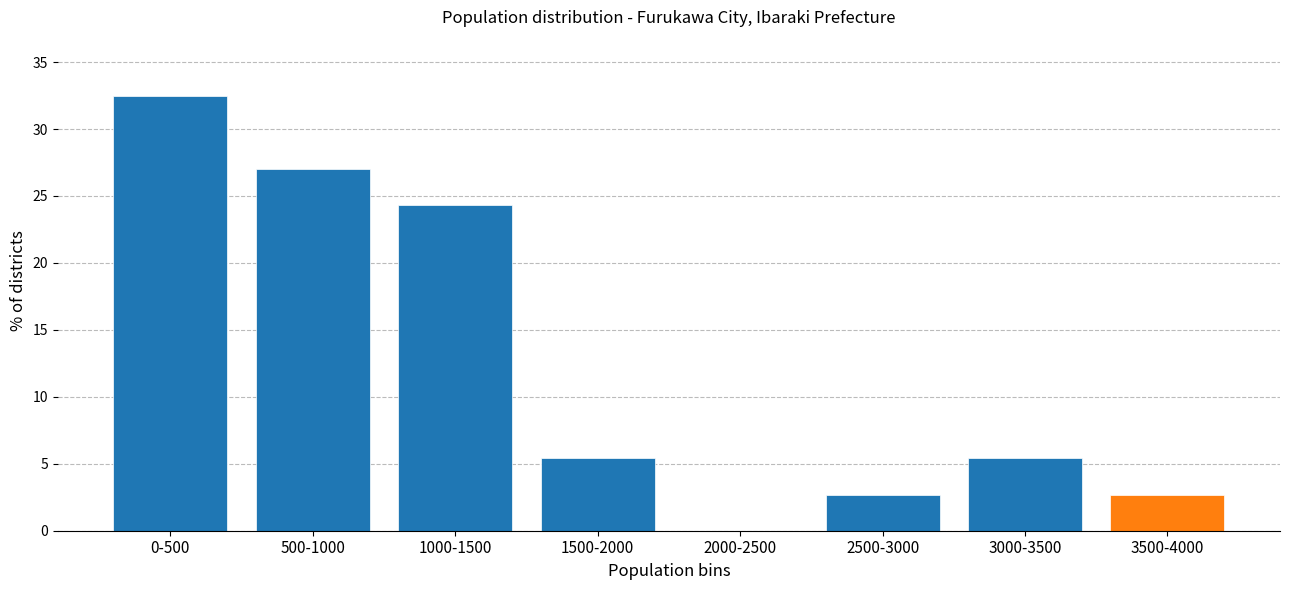

Reading right to left, list all the values displayed in this chart.

3500-4000=2.7	3000-3500=5.4	2500-3000=2.7	2000-2500=0.0	1500-2000=5.4	1000-1500=24.3	500-1000=27.0	0-500=32.4